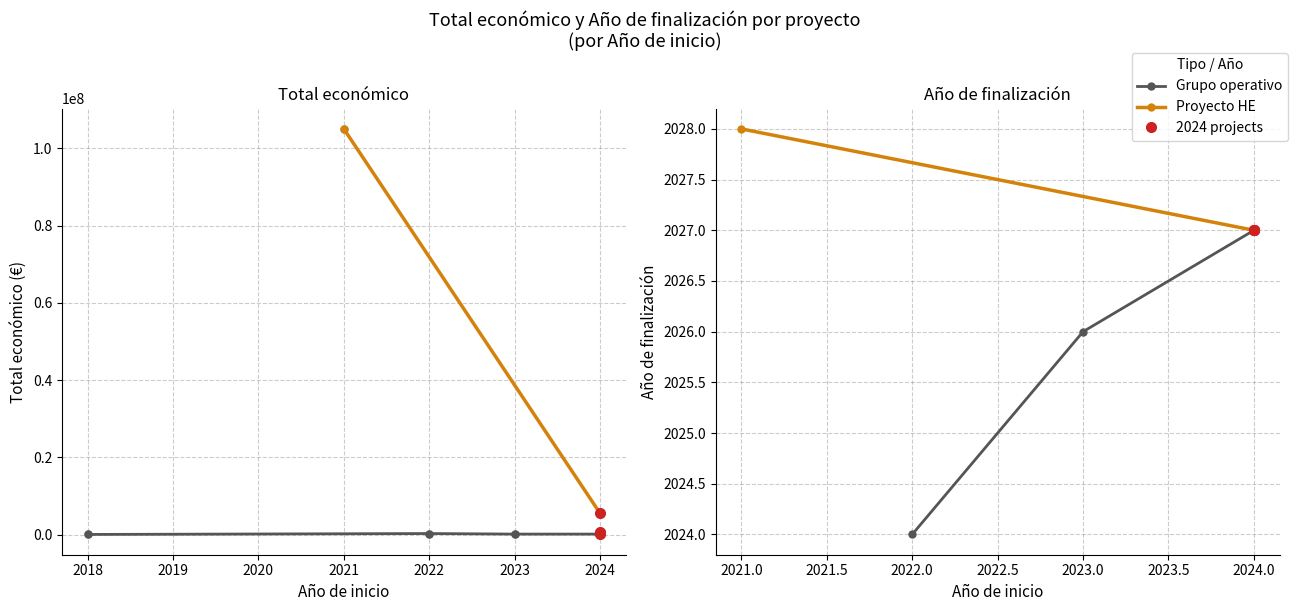

How many values in Ano de finalizacion are above zero?

7